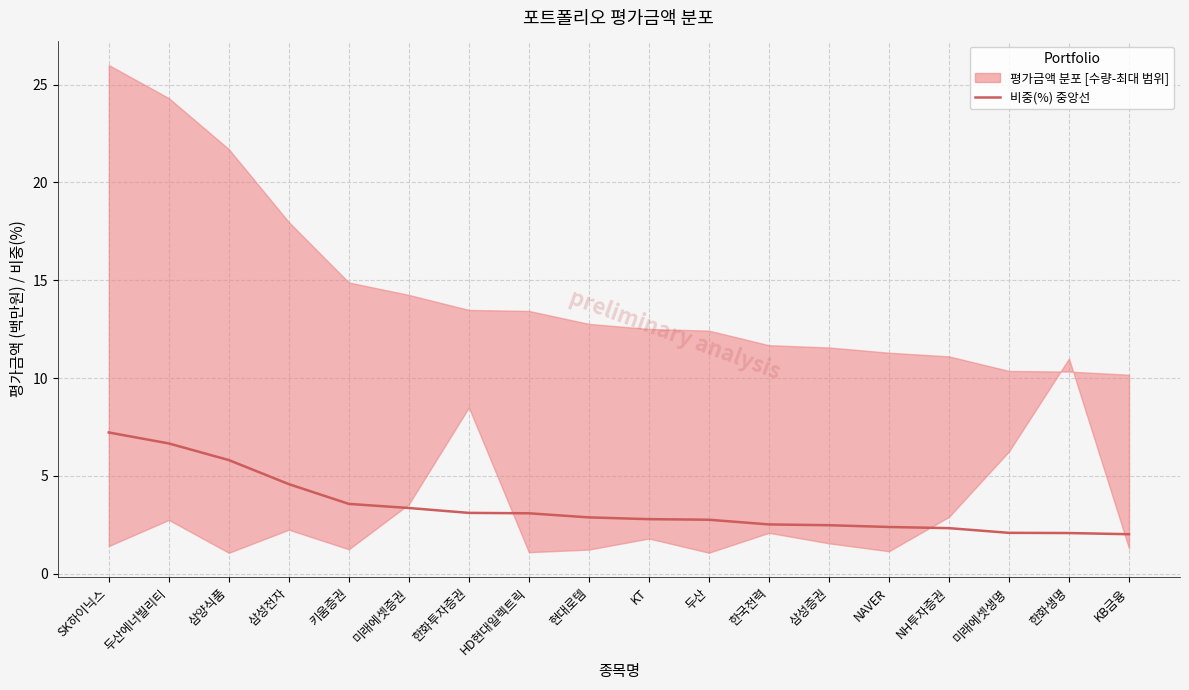

What is the difference between the maximum and minimum values?

5.2